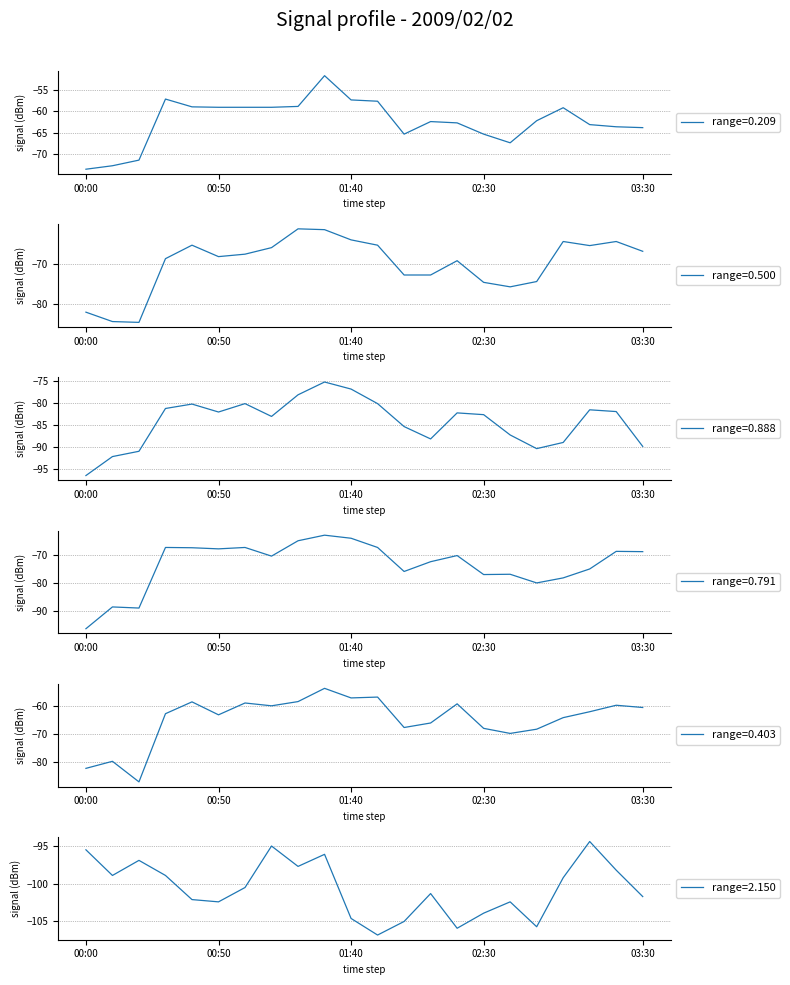

Reading right to left, what are all the values shown in this chart?

0.209: -63.8	-63.6	-63.1	-59.2	-62.2	-67.3	-65.3	-62.7	-62.4	-65.3	-57.7	-57.4	-51.8	-58.9	-59.1	-59.1	-59.1	-59.0	-57.2	-71.3	-72.6	-73.4
0.500: -67.0	-64.6	-65.6	-64.6	-74.4	-75.7	-74.6	-69.3	-72.8	-72.8	-65.5	-64.2	-61.7	-61.5	-66.1	-67.7	-68.3	-65.5	-68.8	-84.4	-84.2	-81.9
0.888: -89.8	-81.9	-81.5	-88.9	-90.3	-87.2	-82.6	-82.2	-88.1	-85.3	-80.1	-76.8	-75.2	-78.1	-83.0	-80.1	-82.0	-80.2	-81.2	-90.9	-92.1	-96.4
0.791: -68.8	-68.7	-75.0	-78.2	-80.0	-76.9	-77.0	-70.2	-72.4	-75.9	-67.3	-64.0	-62.9	-64.9	-70.4	-67.3	-67.8	-67.4	-67.3	-89.0	-88.6	-96.4
0.403: -60.5	-59.7	-62.0	-64.1	-68.2	-69.7	-67.9	-59.2	-66.0	-67.6	-56.8	-57.1	-53.7	-58.4	-59.9	-58.9	-63.1	-58.5	-62.7	-86.9	-79.6	-82.1
2.150: -101.7	-98.2	-94.4	-99.2	-105.7	-102.4	-103.9	-105.9	-101.3	-105.0	-106.8	-104.6	-96.1	-97.7	-95.0	-100.5	-102.4	-102.1	-98.9	-96.9	-98.9	-95.5